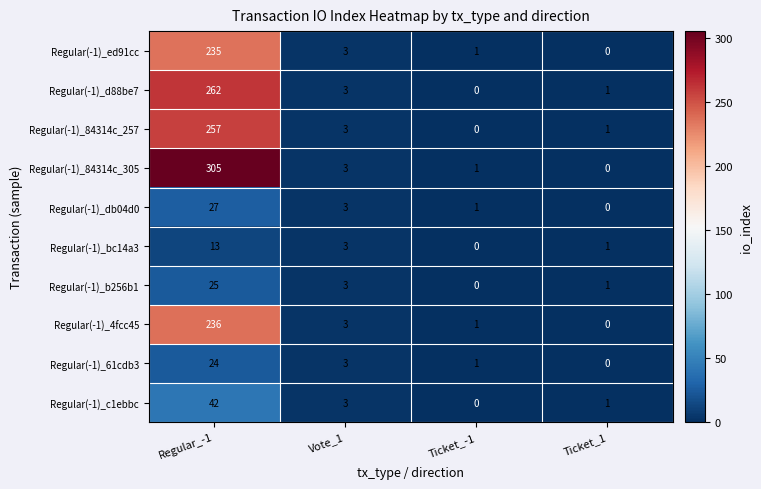

What is the sum of the Regular(-1)_ed91cc values at Regular_-1 and Vote_1?

238